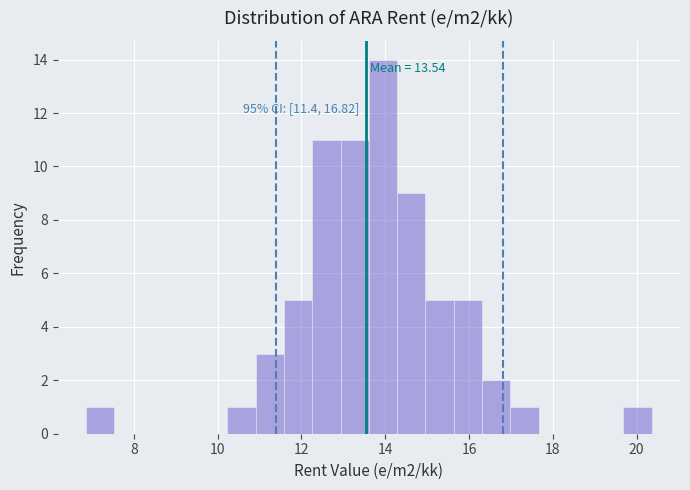

Read against the x-axis, roughly where is the centre of the tallest bar?

14.0